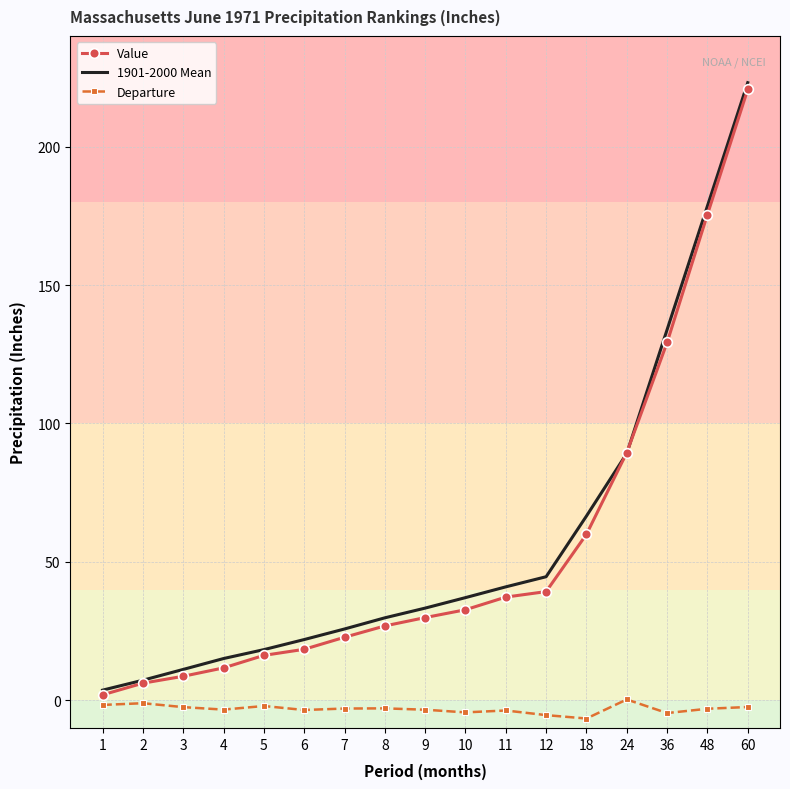

At which label does Value reach its peak?

60